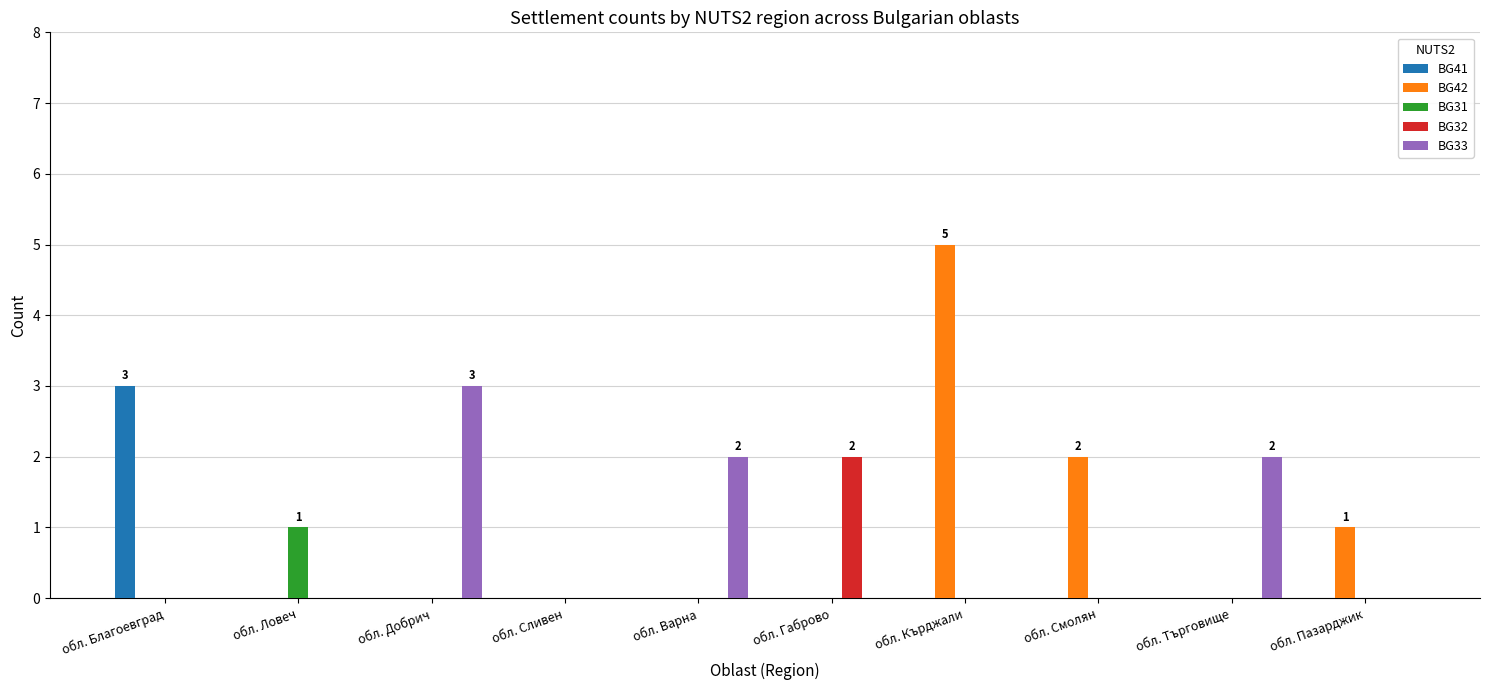

What is the greatest value displayed?

5